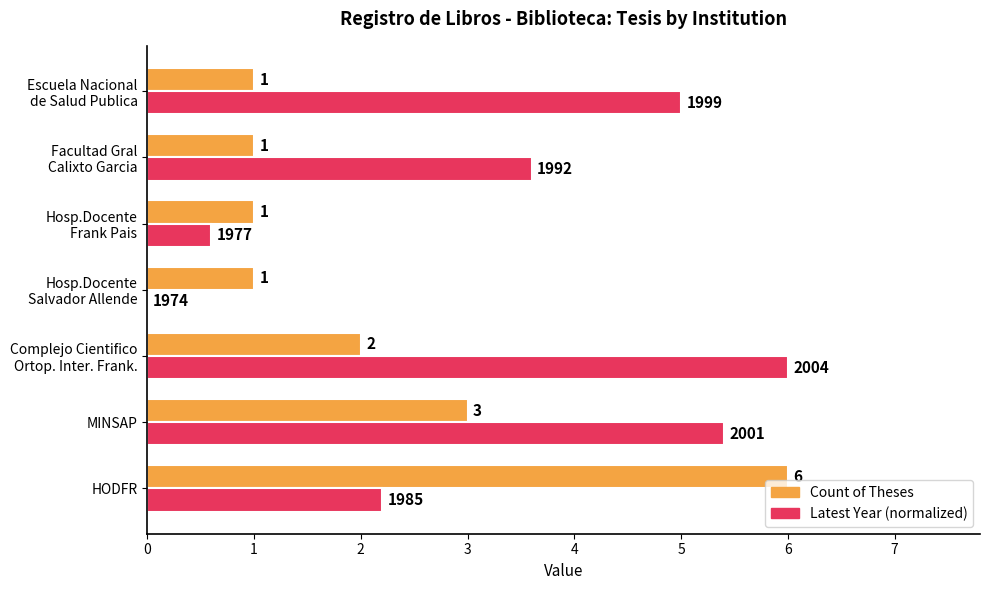

The Count of Theses series shows 3.0 at MINSAP. True or false?

True